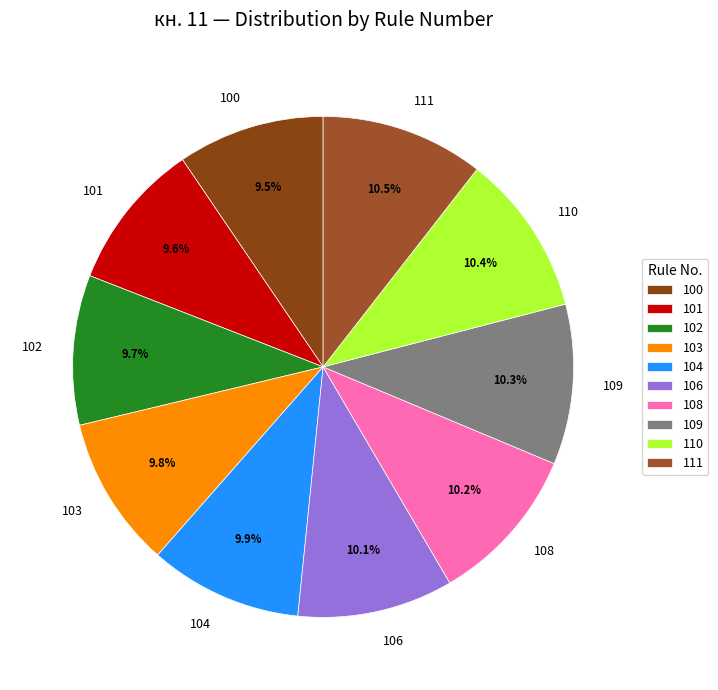

Combined, do 101 and 103 account for over 50%?

No